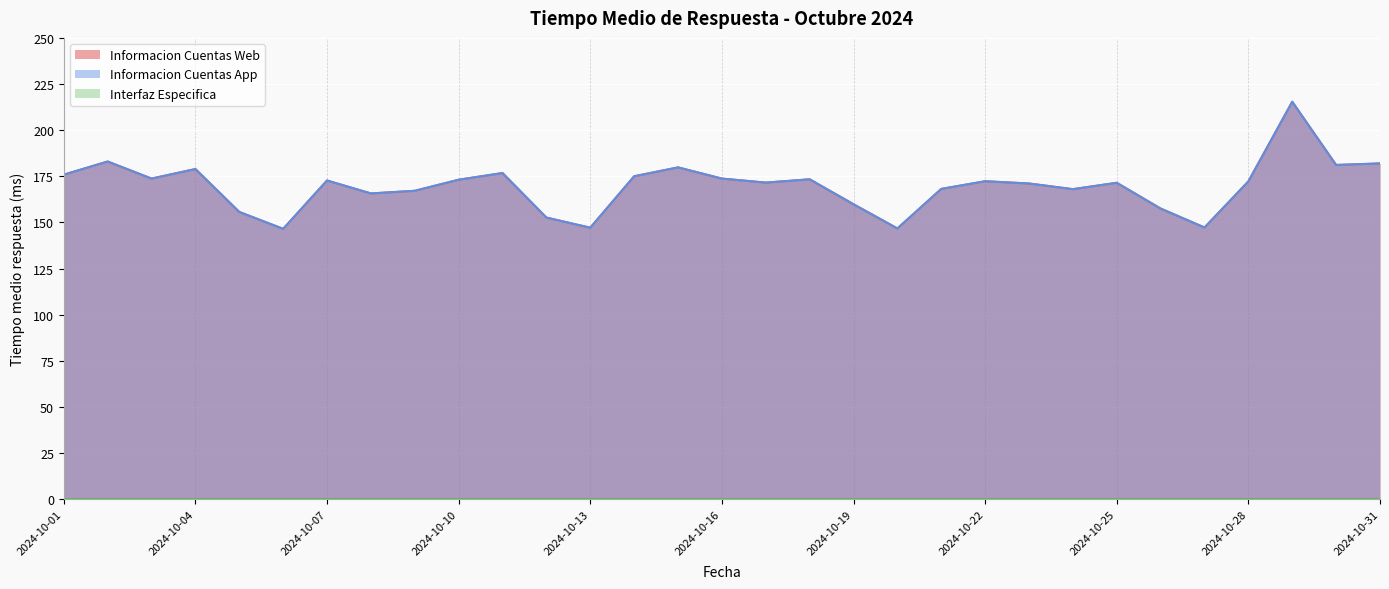

Does the chart display data point markers on the line(s)?

No